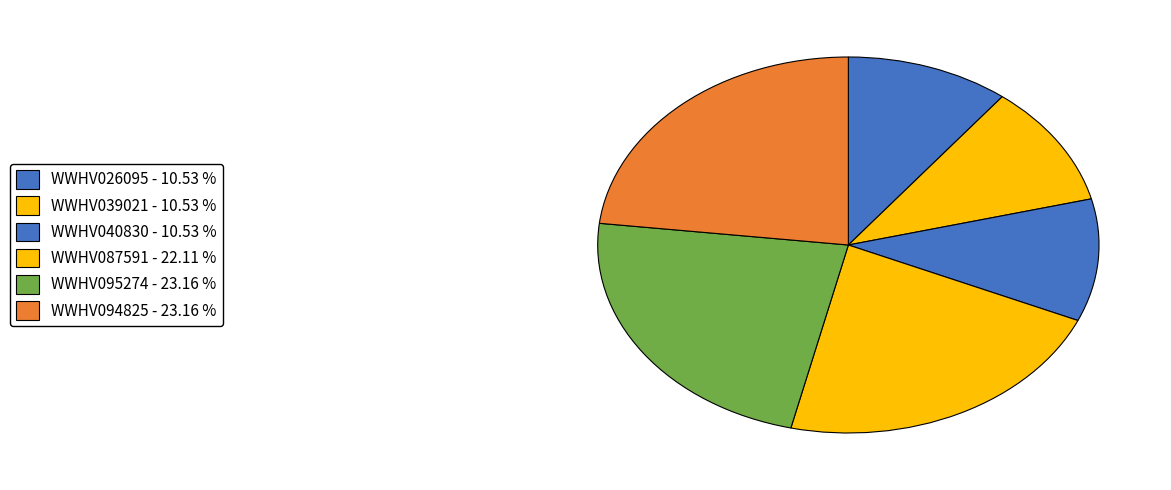

To the nearest percent, what percentage of the pie is WWHV094825?

23%